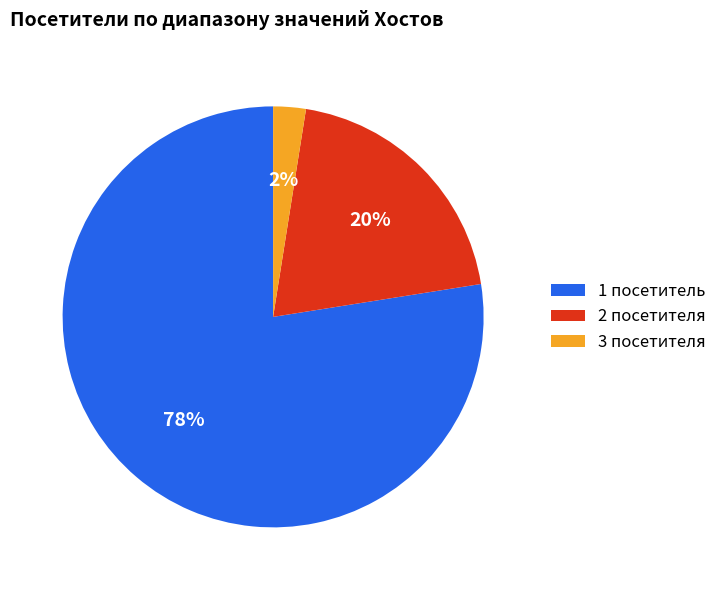

Rank the categories by value from lowest to highest.

3 посетителя, 2 посетителя, 1 посетитель